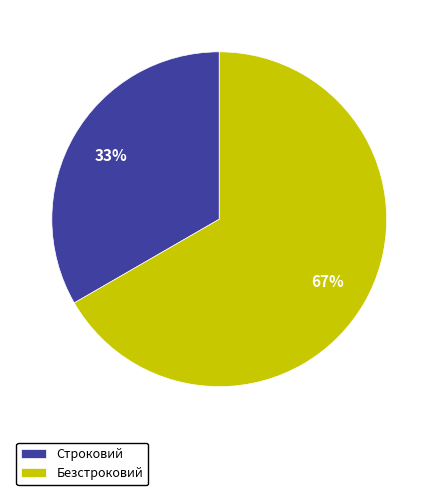

Does Безстроковий account for over 50% of the chart?

Yes